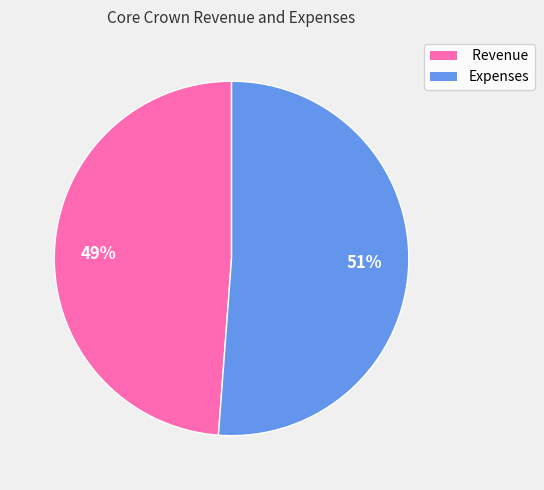

Which slice is the smallest?

Revenue